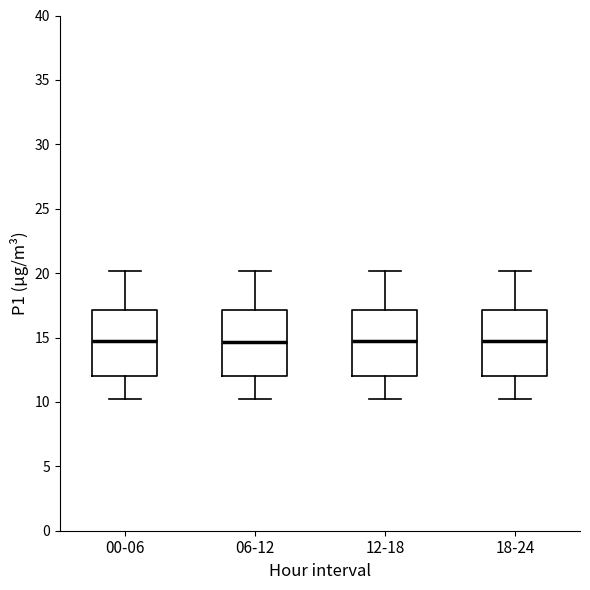

Reading left to right, transcribe this box plot: for each box, give where its median line is, the range the box spans, and where its two whiskers end, as read against the y-axis. The values are not printed on the chart, so give them approximately, as read against the axis.

00-06: median 15.0, box 12.0 to 17.0, whiskers 10.0 to 20.0
06-12: median 14.5, box 12.0 to 17.0, whiskers 10.0 to 20.0
12-18: median 15.0, box 12.0 to 17.0, whiskers 10.0 to 20.0
18-24: median 15.0, box 12.0 to 17.0, whiskers 10.0 to 20.0